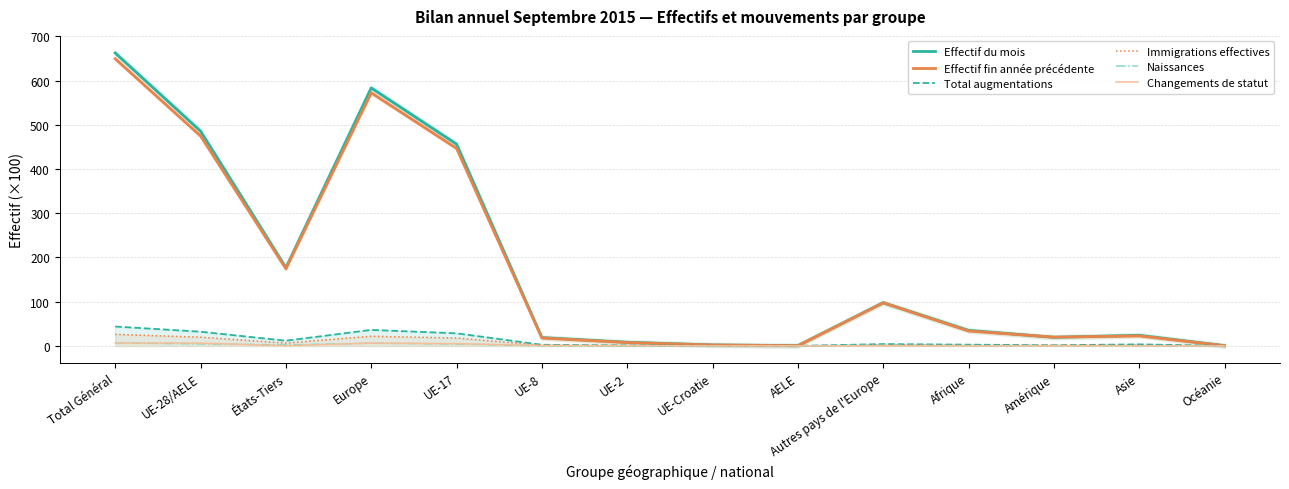

At which label is Total augmentations closest to 21?

UE-17